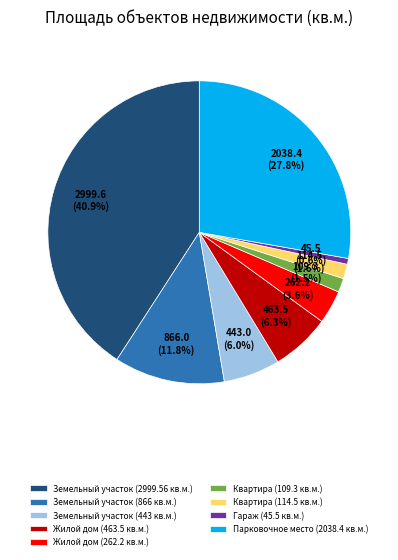

Which slice is the largest?

Земельный участок (2999.56 кв.м.)